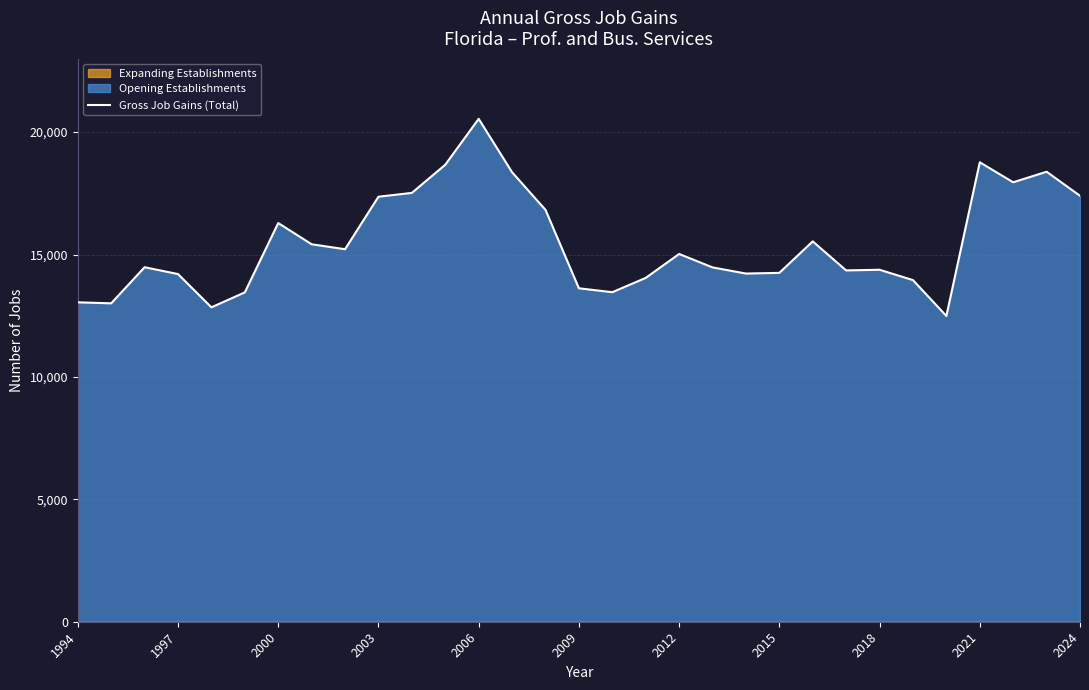

Reading left to right, transcribe all the data shown in this chart.

13048	13007	14481	14202	12843	13454	16287	15419	15217	17361	17518	18667	20543	18361	16825	13621	13461	14045	15023	14474	14223	14251	15537	14351	14378	13955	12490	18768	17951	18382	17399